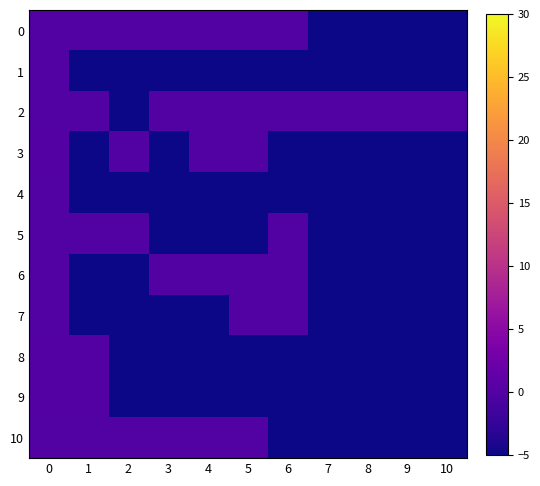

At how many categories does at least one series exceed 0?

11